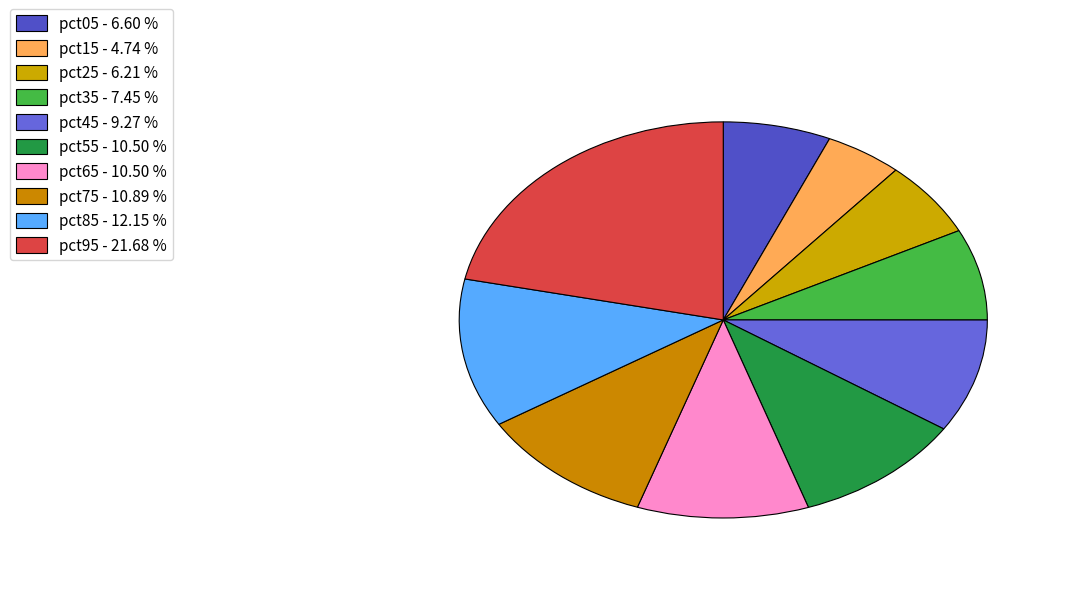

To the nearest percent, what is the average slice percentage?

10%